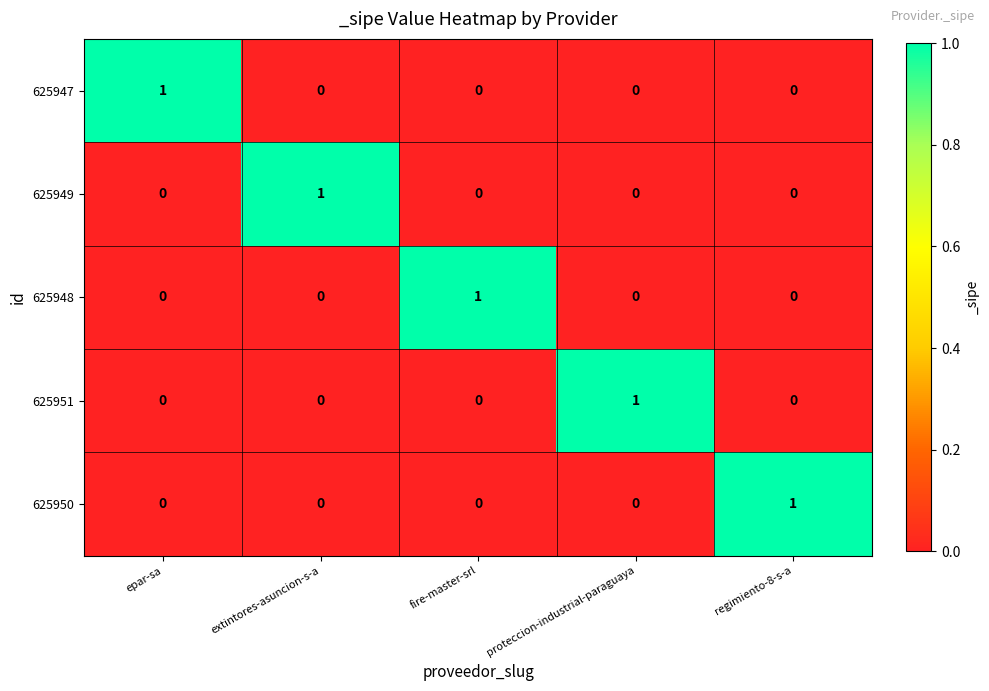

True or false: 625949 has a value of 1 at extintores-asuncion-s-a.

True